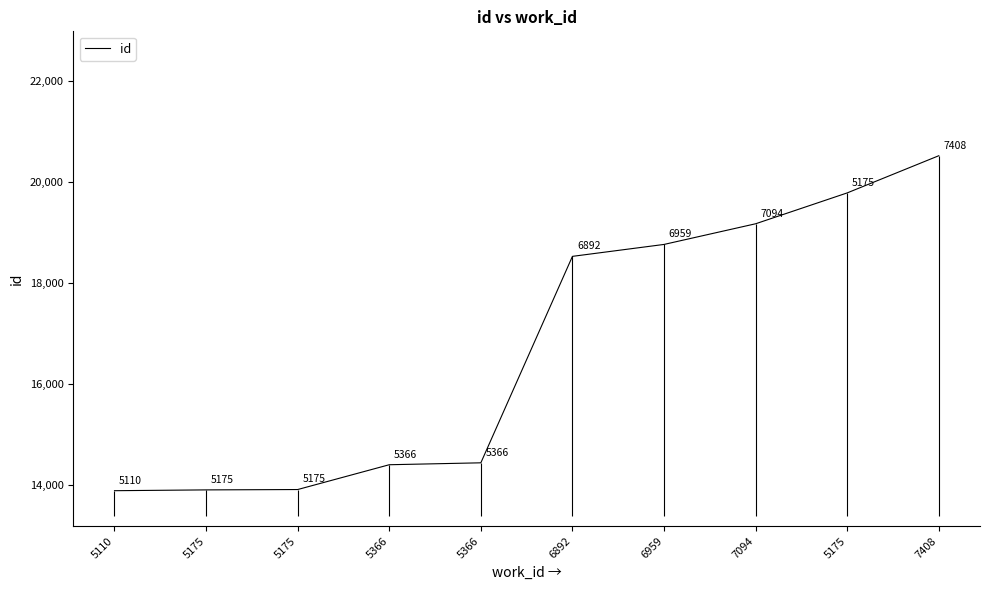

What is the approximate value at 7408?

20521